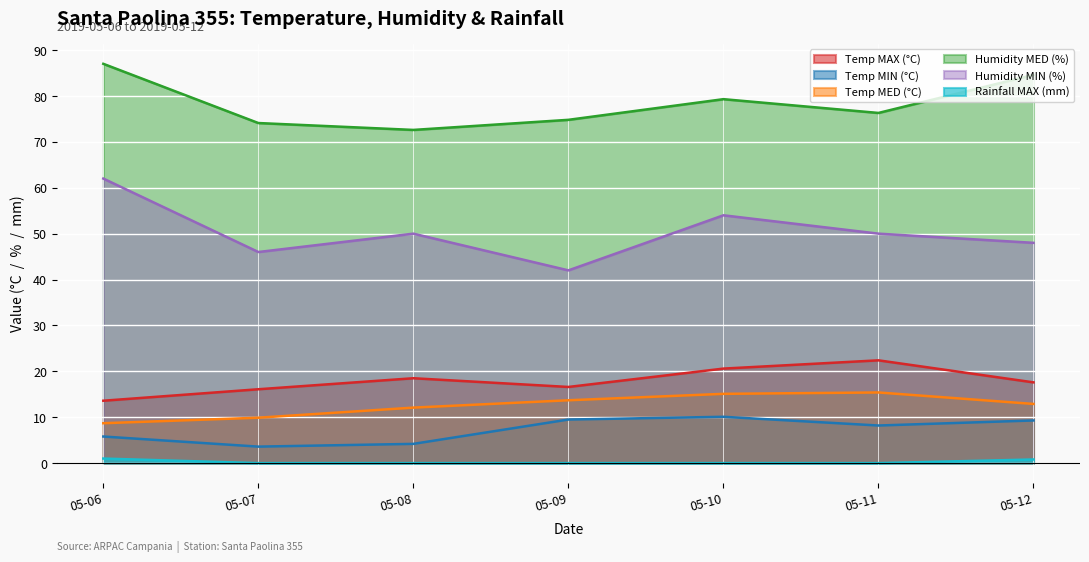

What is the sum of all Temp MIN (°C) values?

50.7